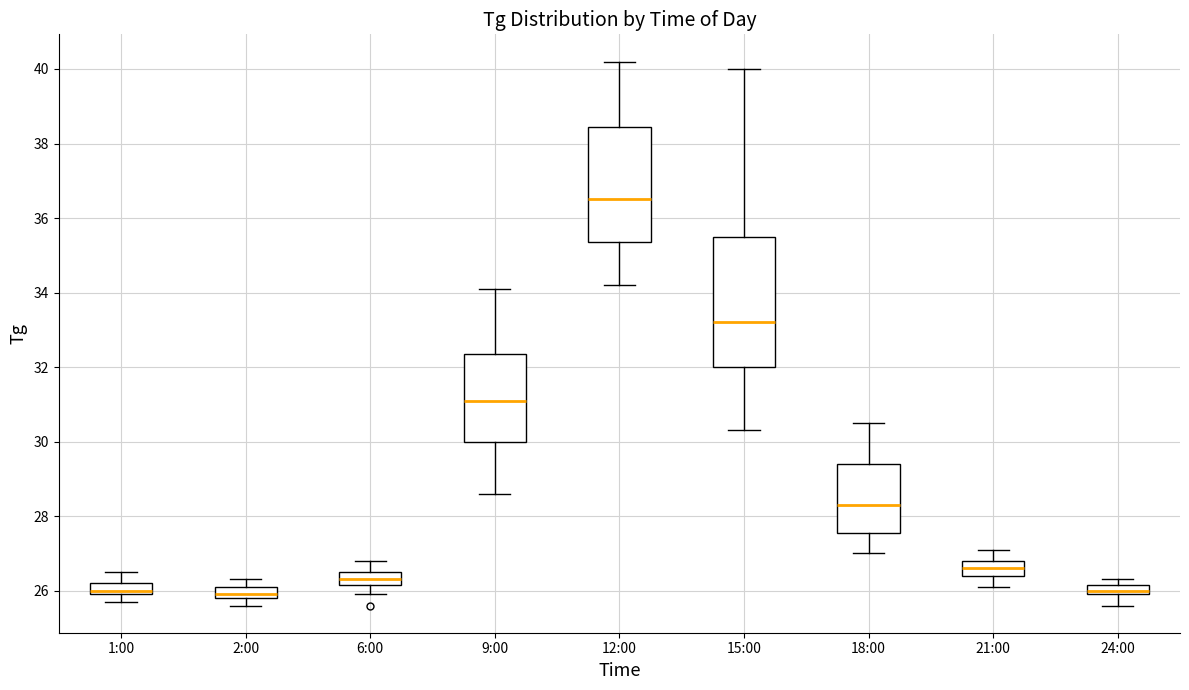

Comparing the boxes themselves (not the whiskers), which one is the tallest?

15:00